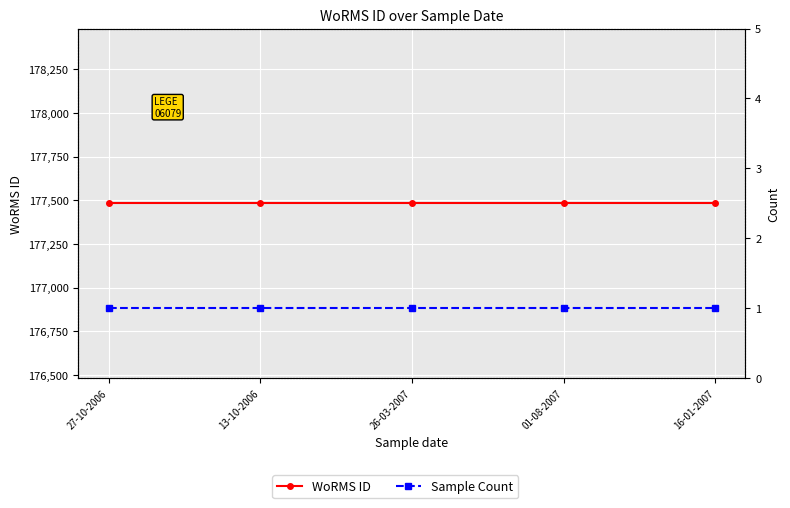

Reading left to right, what are all the values shown in this chart?

WoRMS ID: 27-10-2006=177482	13-10-2006=177482	26-03-2007=177482	01-08-2007=177482	16-01-2007=177482
Sample Count: 27-10-2006=1	13-10-2006=1	26-03-2007=1	01-08-2007=1	16-01-2007=1